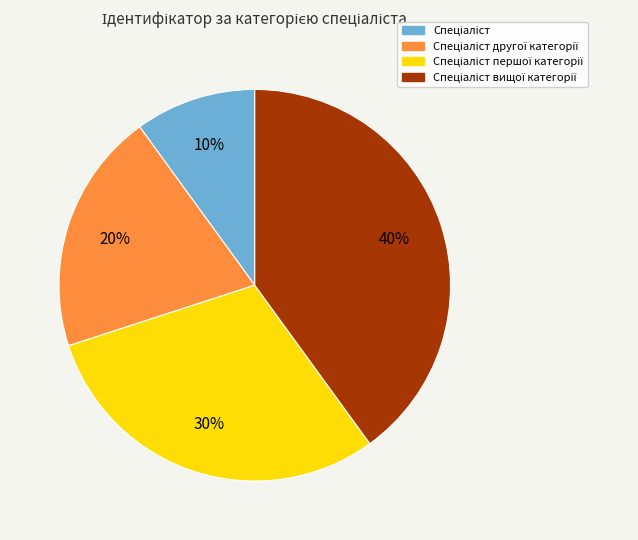

Is there any slice that represents more than half of the pie?

No